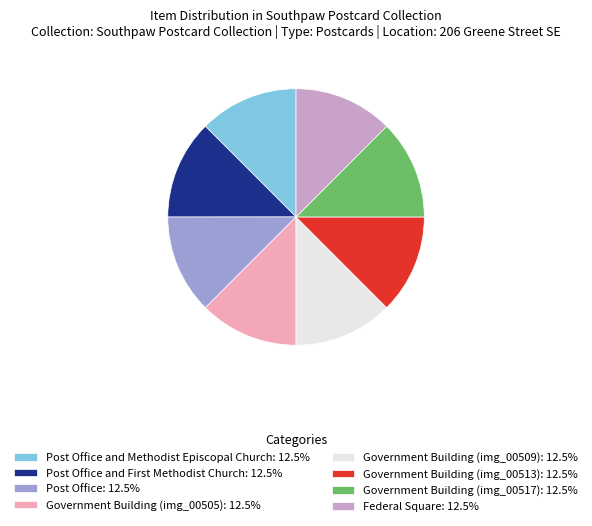

How many segments does this pie chart have?

8